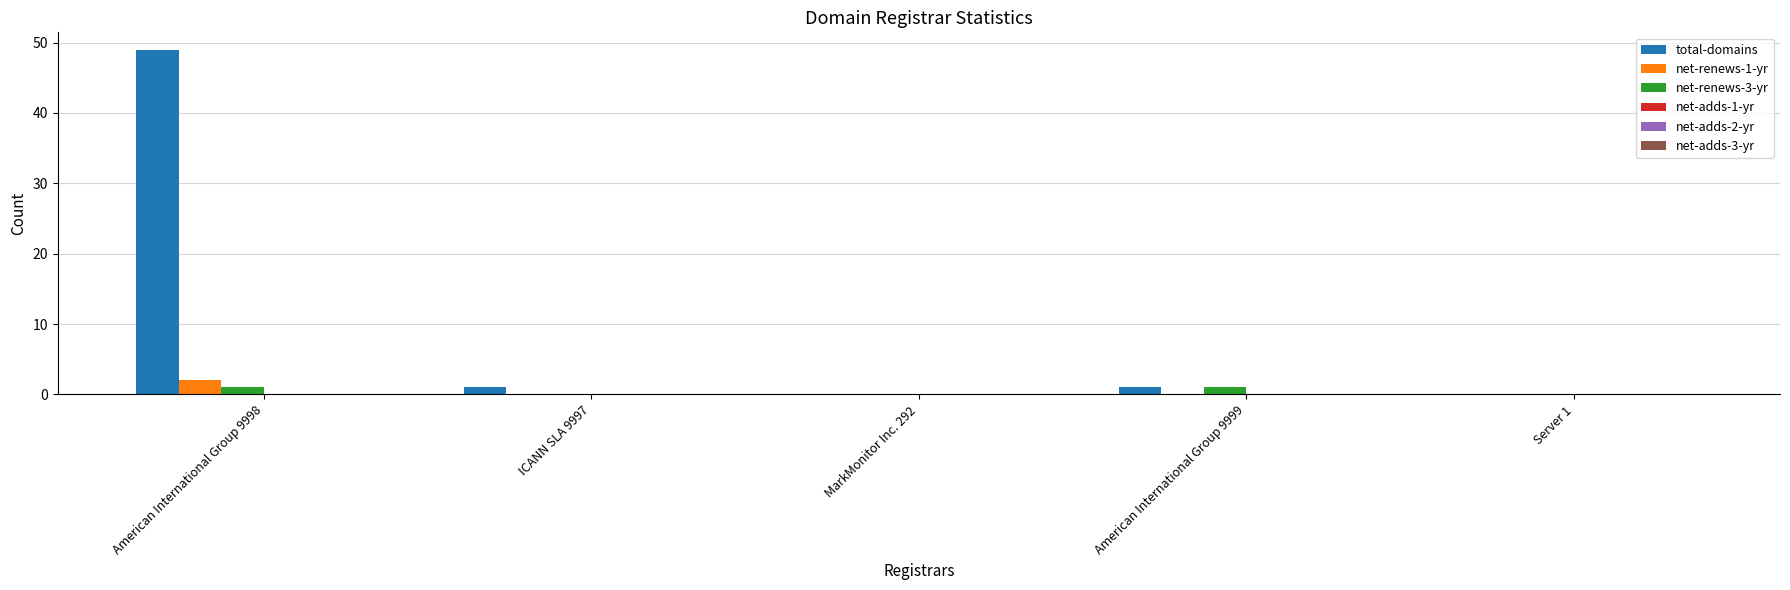

At which category is the sum across all series the highest?

American International Group 9998